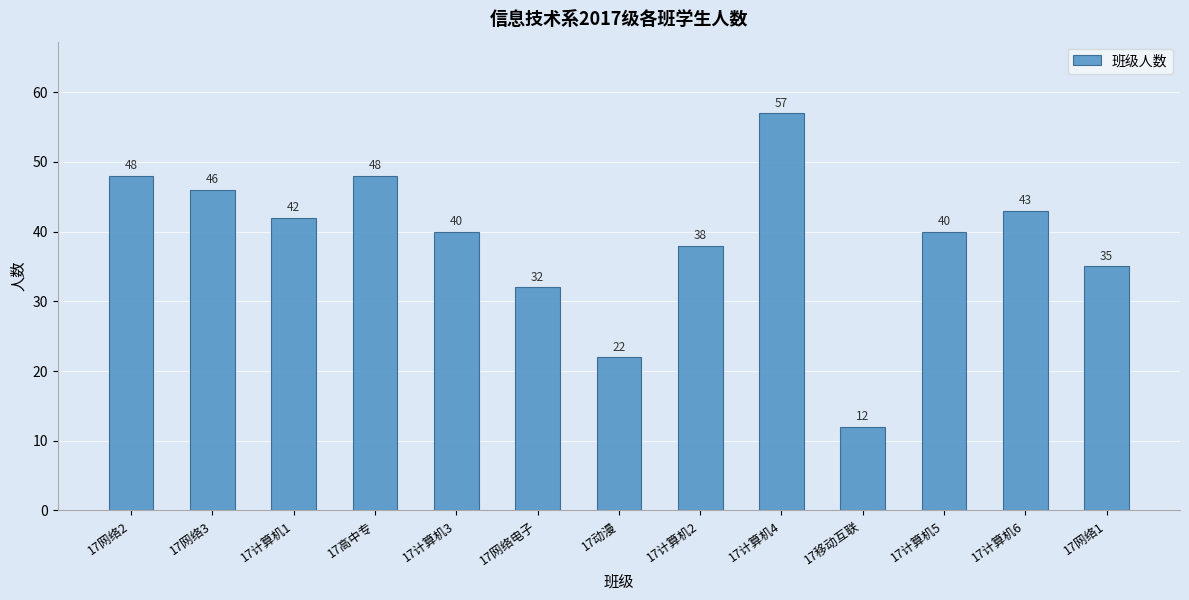

Reading left to right, transcribe all the data shown in this chart.

48	46	42	48	40	32	22	38	57	12	40	43	35